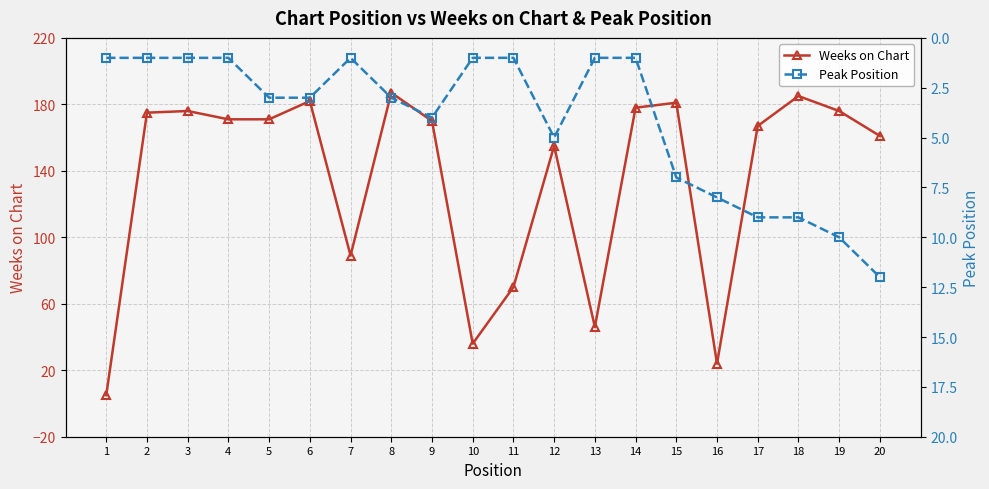

True or false: Weeks on Chart and Peak Position intersect in this chart.

False